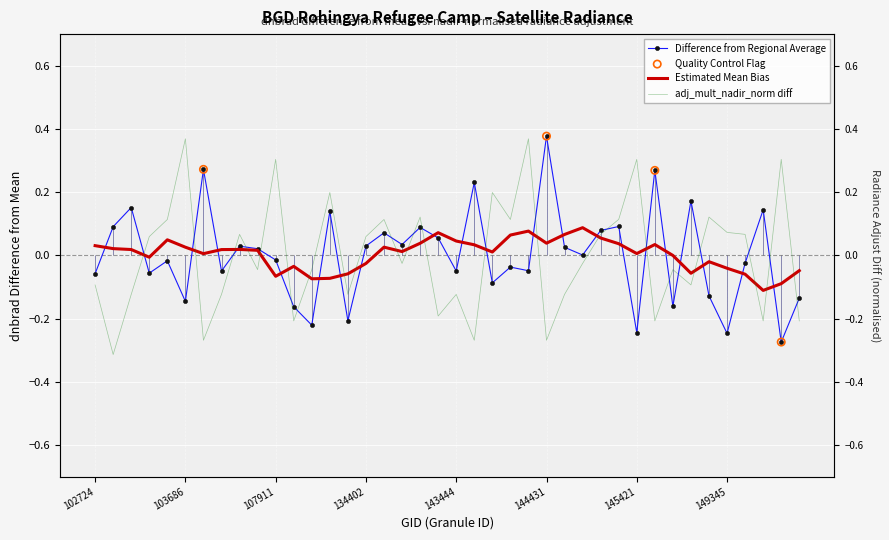

Which series reaches the maximum Y coordinate?

dnbrad